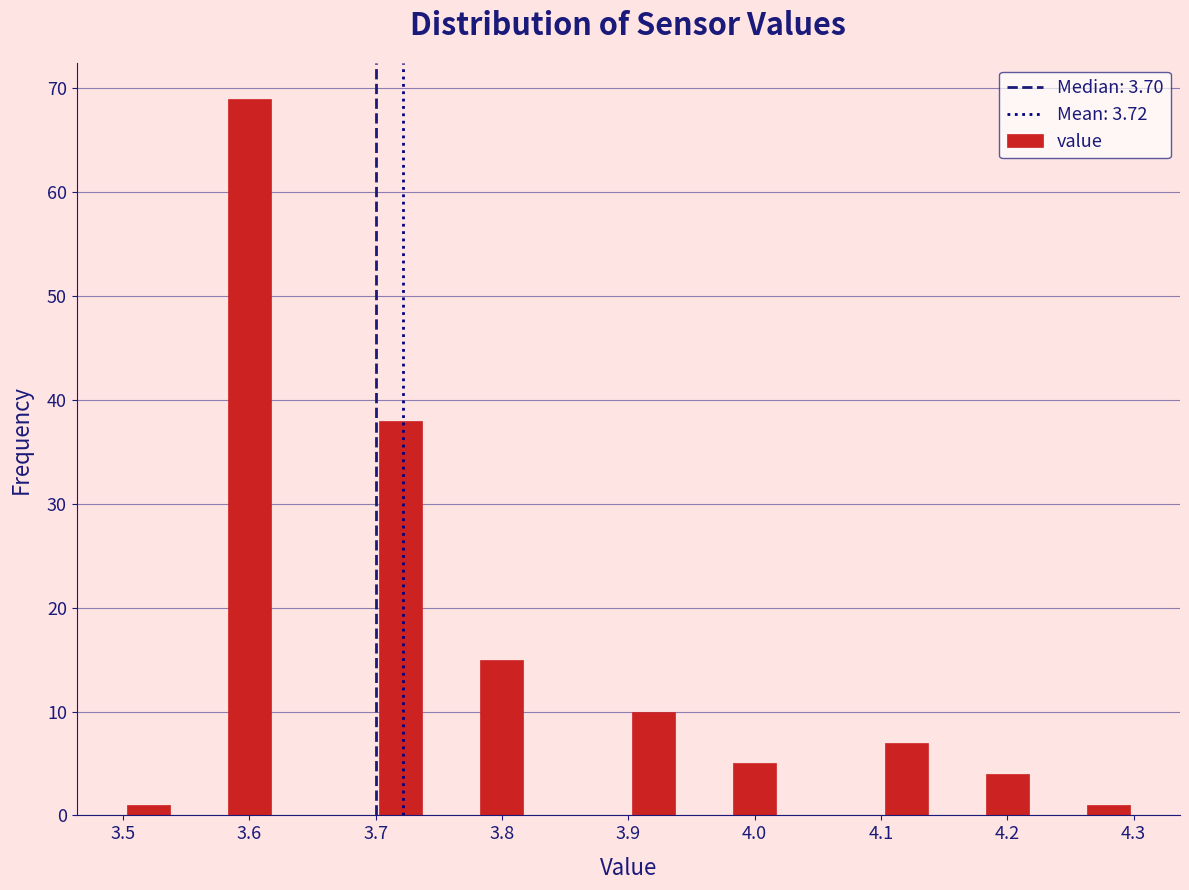

Reading left to right, transcribe this chart: for each bar, give the range it covers on the x-axis and its height. The values are not printed on the chart, so give them approximately, as read against the axis.

3.50 to 3.54: 1
3.54 to 3.58: 0
3.58 to 3.62: 69
3.62 to 3.66: 0
3.66 to 3.70: 0
3.70 to 3.74: 38
3.74 to 3.78: 0
3.78 to 3.82: 15
3.82 to 3.86: 0
3.86 to 3.90: 0
3.90 to 3.94: 10
3.94 to 3.98: 0
3.98 to 4.02: 5
4.02 to 4.06: 0
4.06 to 4.10: 0
4.10 to 4.14: 7
4.14 to 4.18: 0
4.18 to 4.22: 4
4.22 to 4.26: 0
4.26 to 4.30: 1